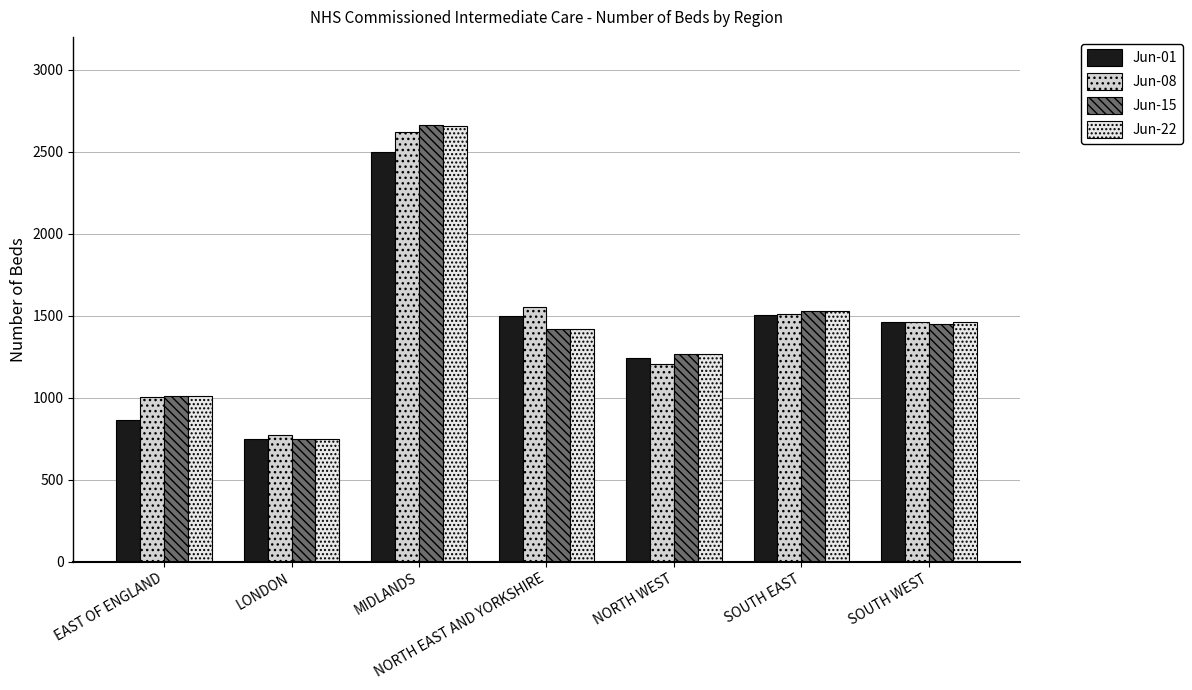

What is the sum of all Jun-22 values?

10089